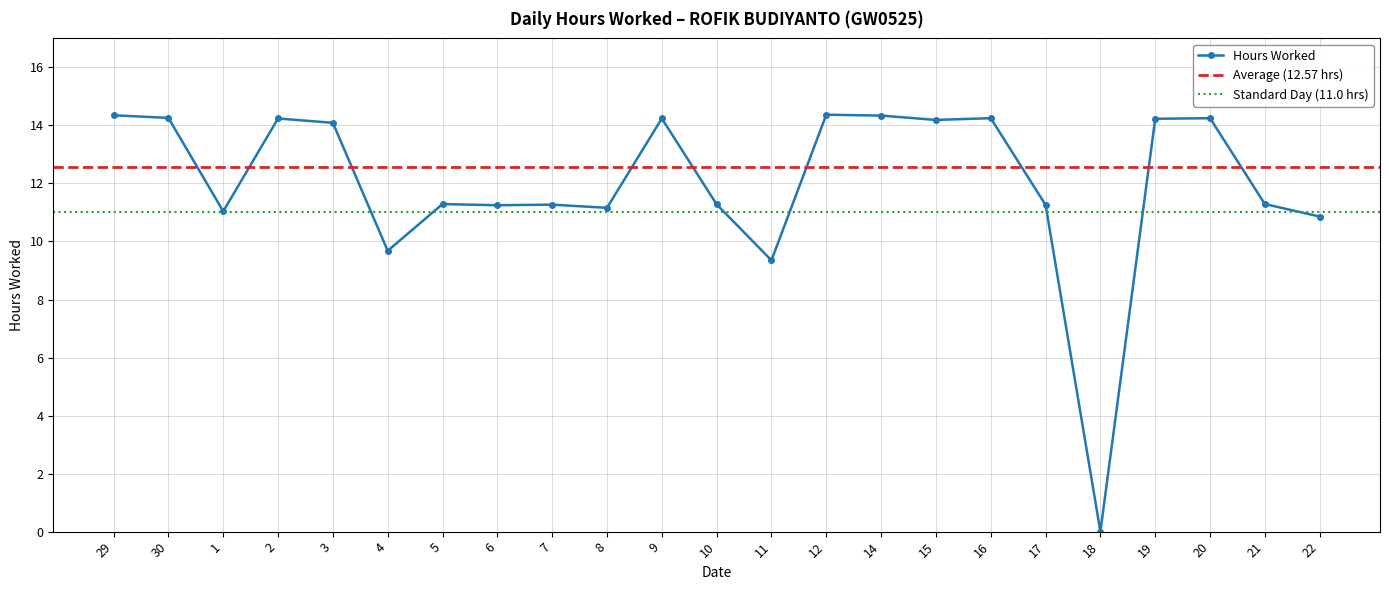

Rank the categories by value from highest to lowest.

12, 29, 14, 30, 16, 20, 2, 9, 19, 15, 3, 5, 21, 10, 7, 17, 6, 8, 1, 22, 4, 11, 18